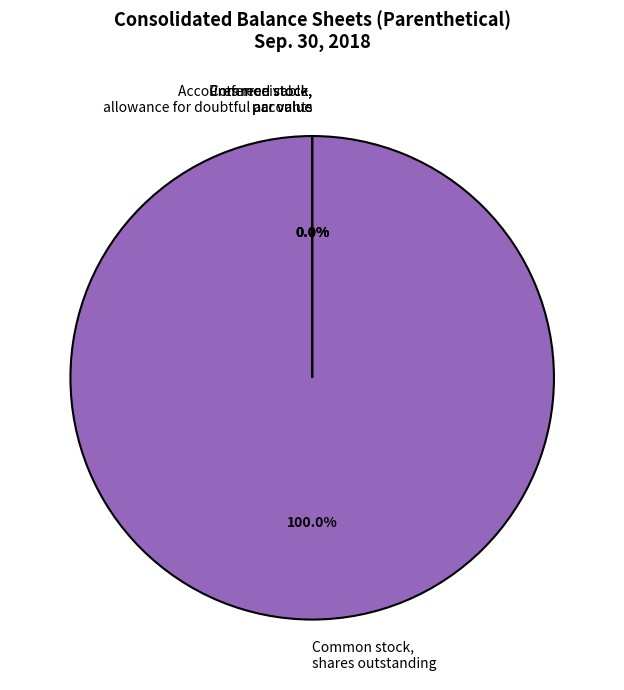

Does any single category account for the majority?

Yes